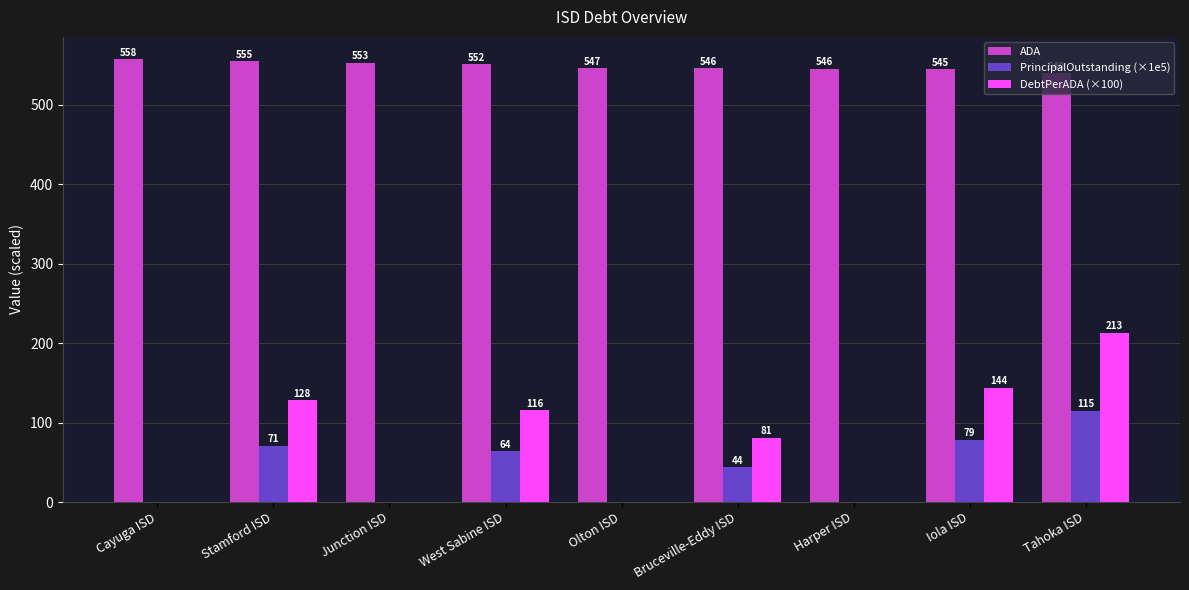

The DebtPerADA (×100) series shows 196.6 at West Sabine ISD. True or false?

False